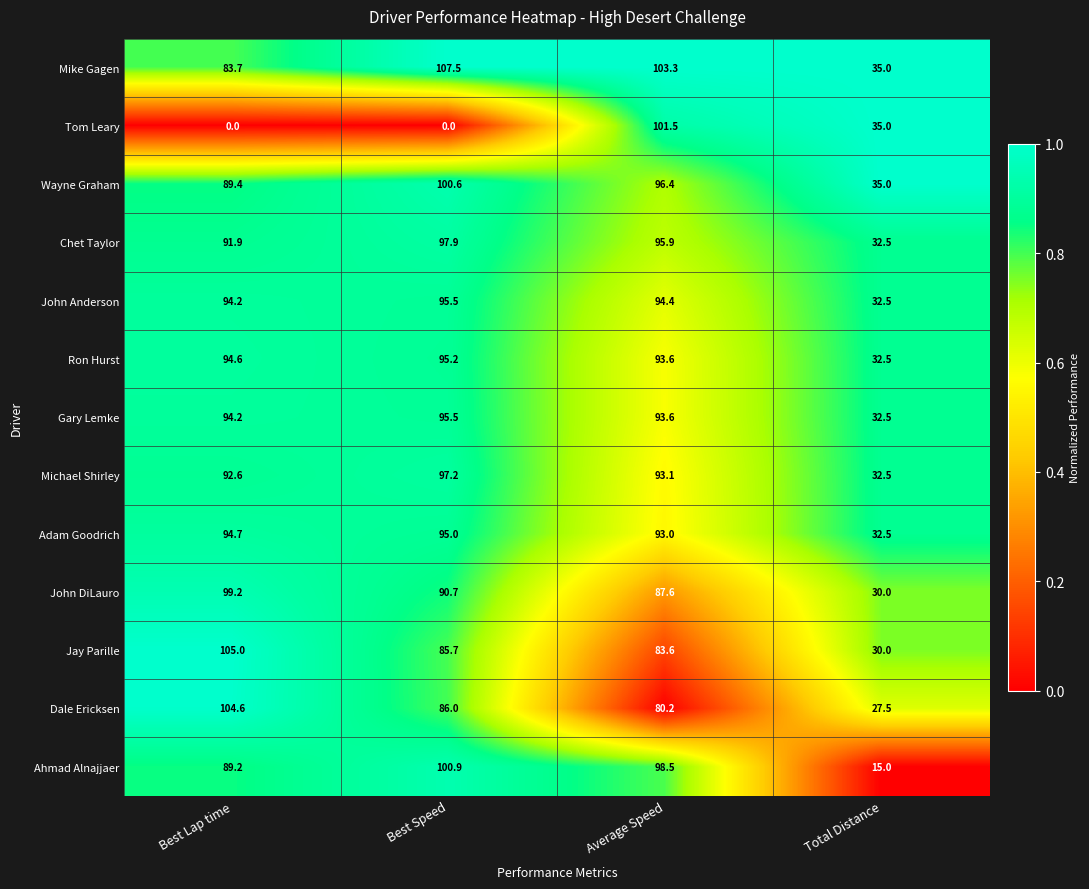

What is the difference between the highest and lowest values at Best Lap time?

105.0